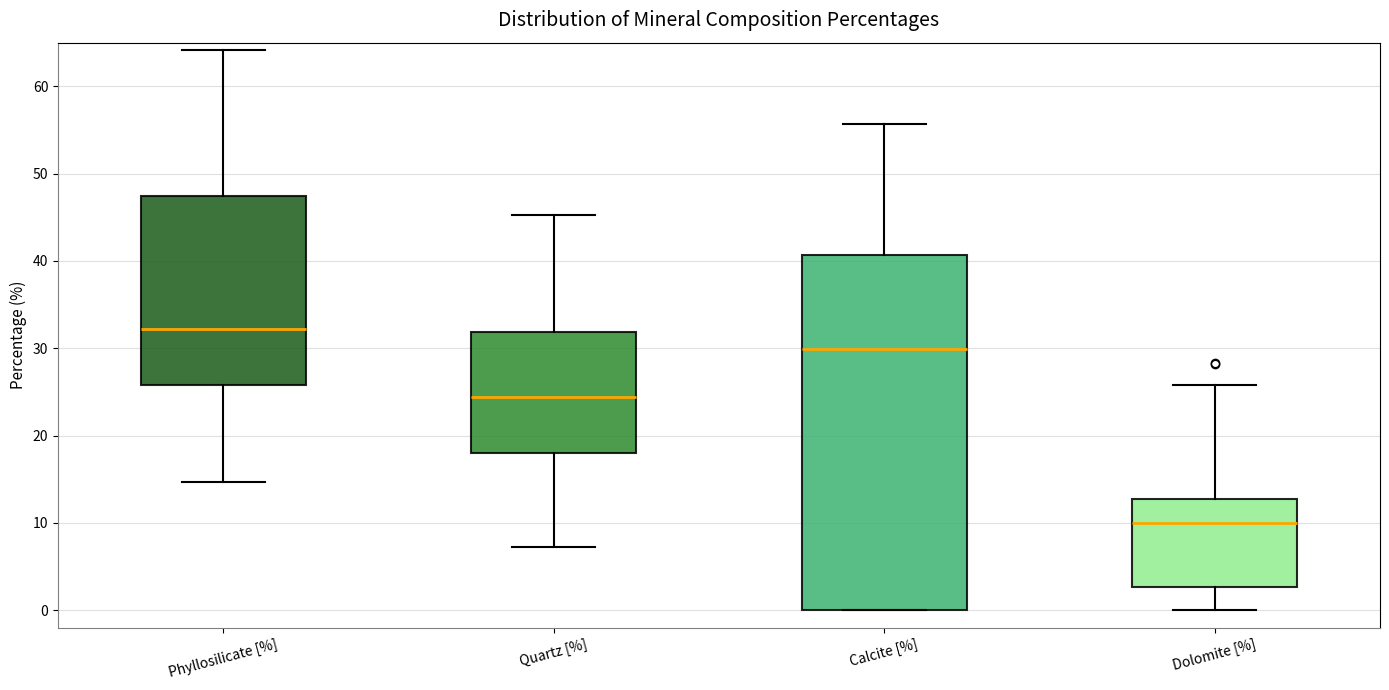

Which box's median line is the lowest?

Dolomite [%]